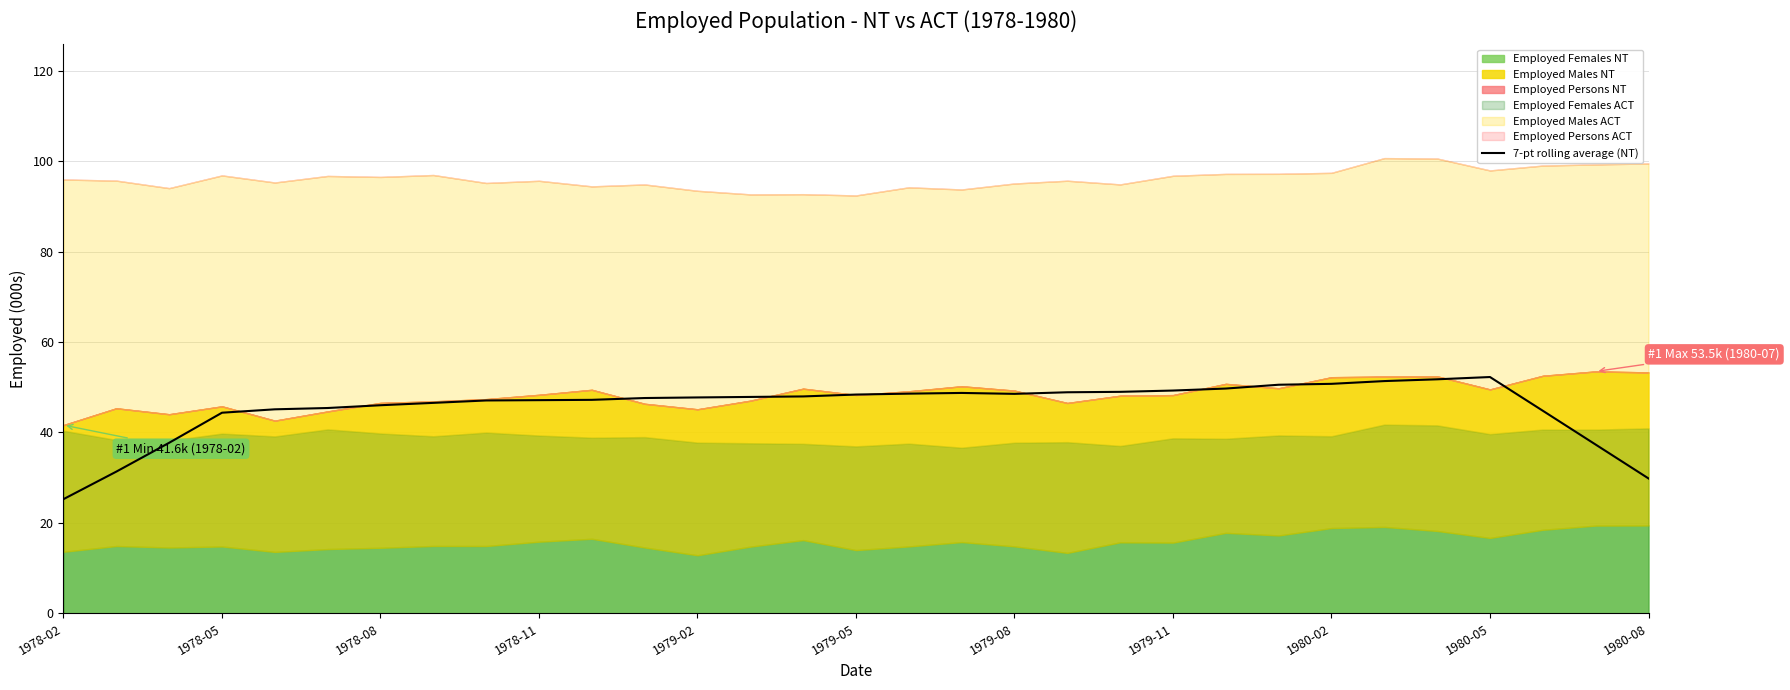

True or false: 7-pt rolling average (NT) has a value of 12.3 at 1979-08.

False